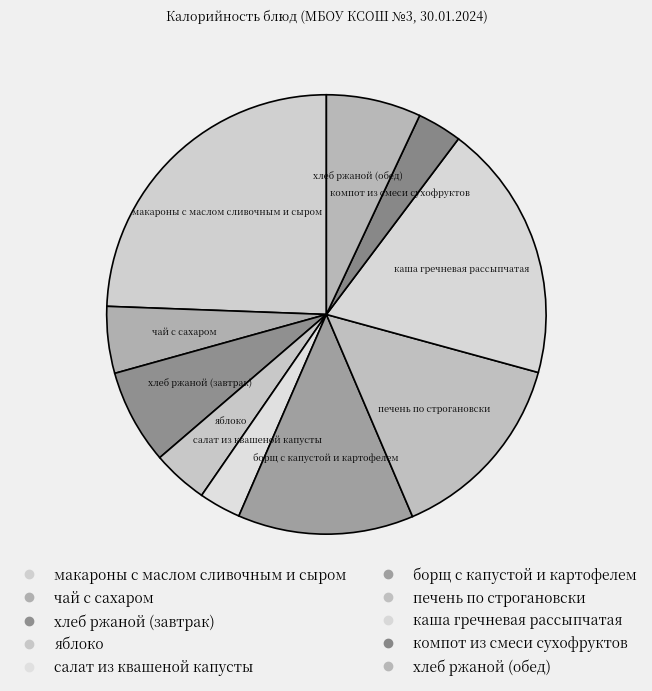

How many segments does this pie chart have?

10